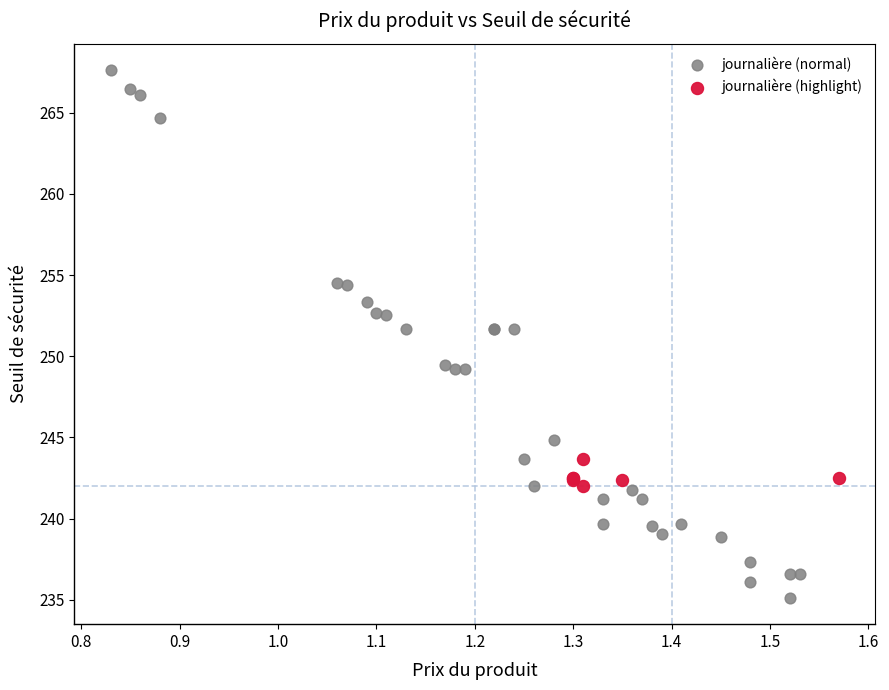

Which series contains the lowest Y value?

journalière (normal)